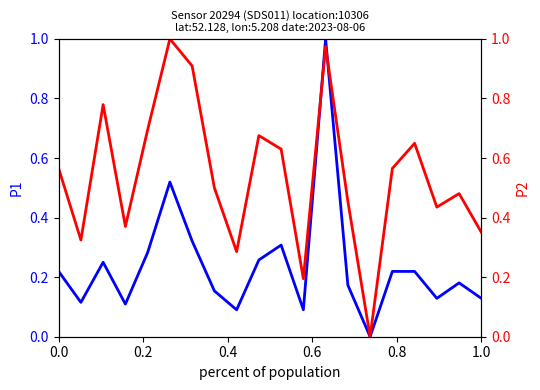

Count the number of data series in this chart.

2